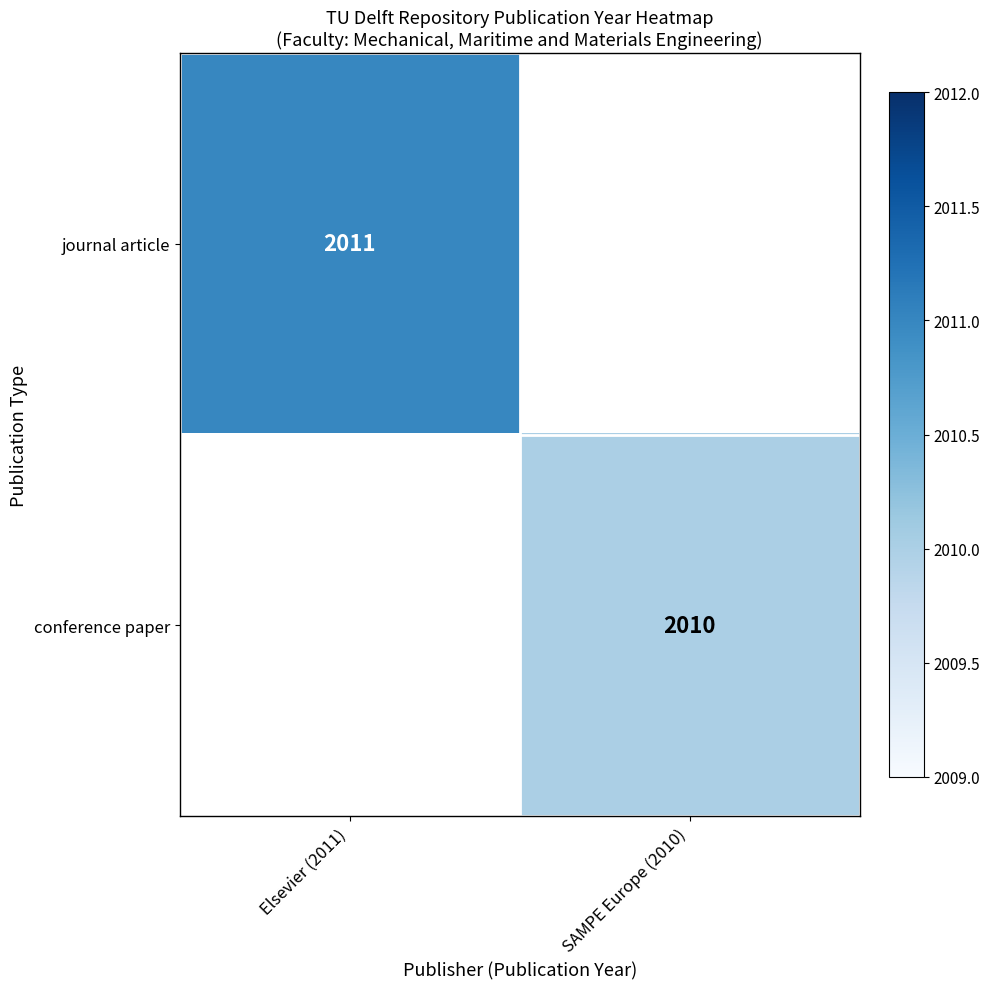

Is it true that conference paper equals 911 at SAMPE Europe (2010)?

False